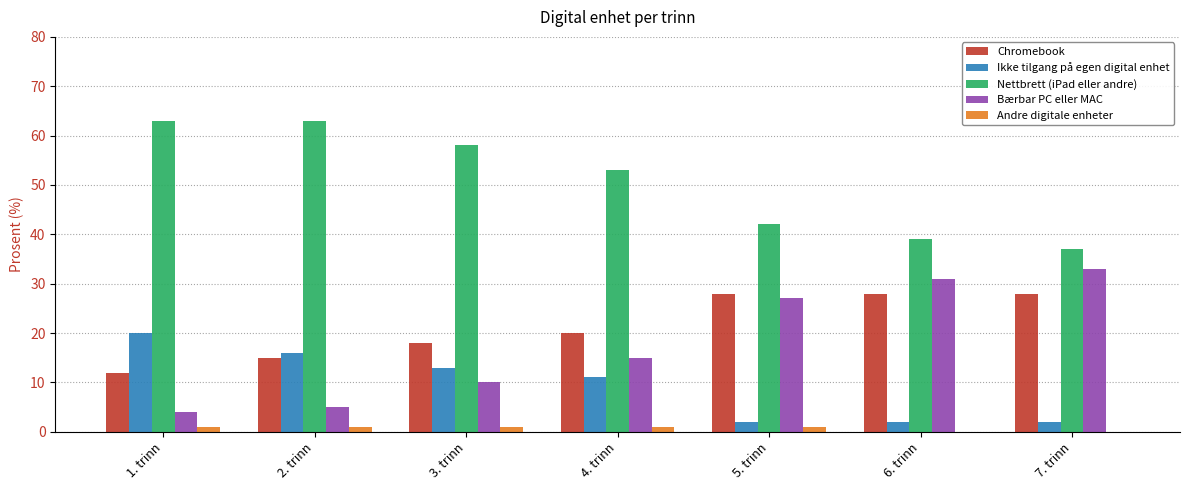

Which series has the largest total across all categories?

Nettbrett (iPad eller andre)